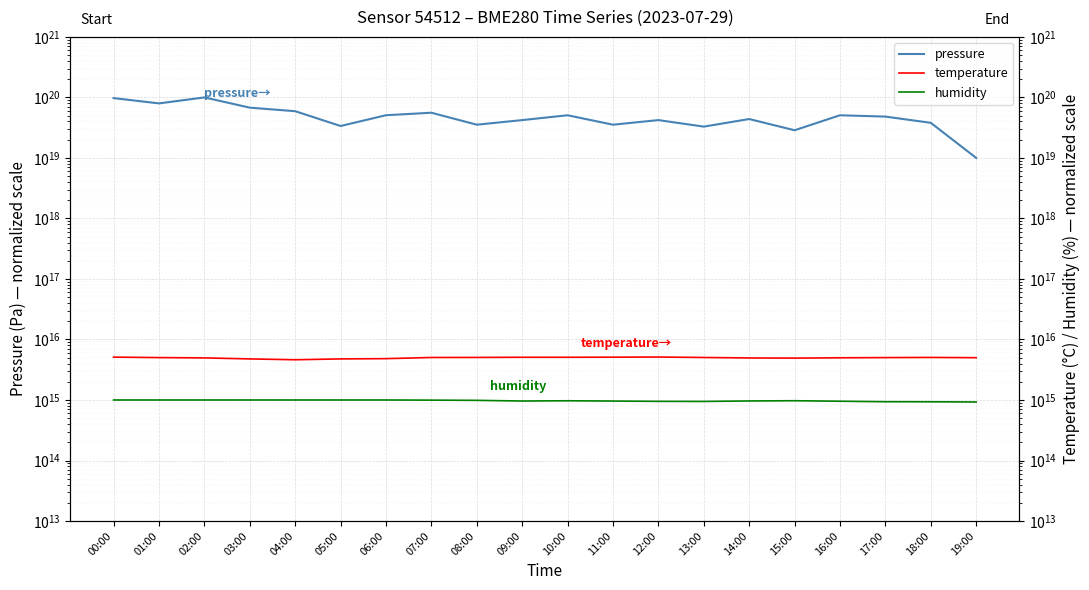

In humidity, how many points are higher than both neighbors (excluding endpoints)?

2